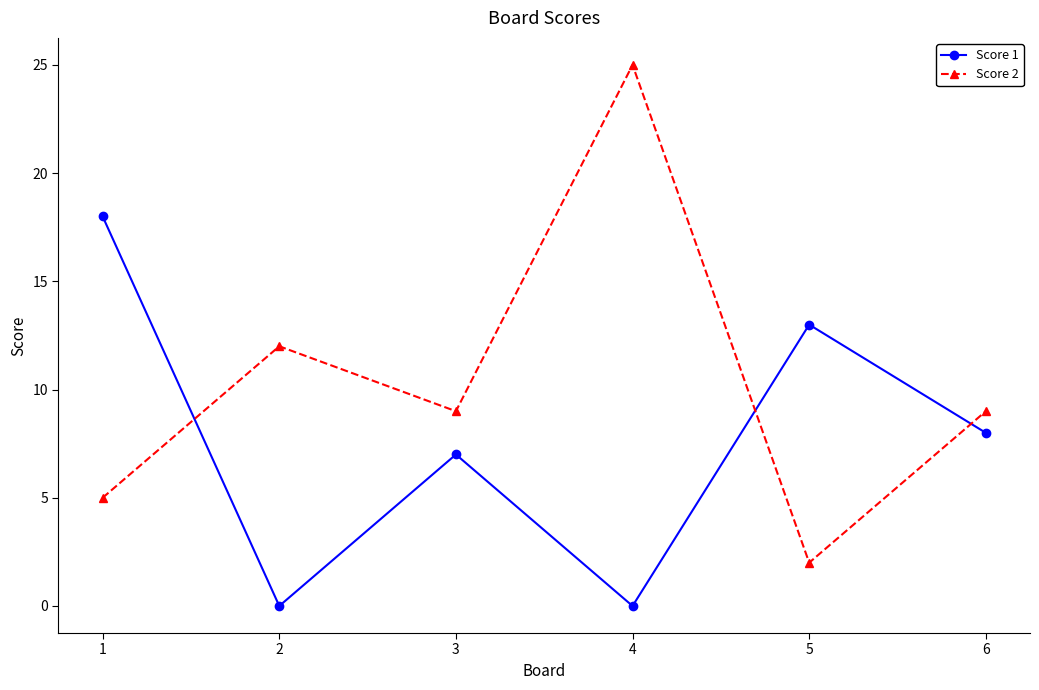

Is it true that Score 2 equals 16 at 2?

False